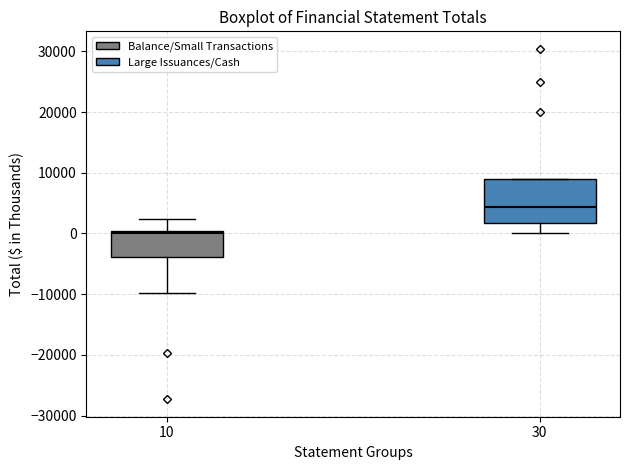

Which box has the highest median line?

30